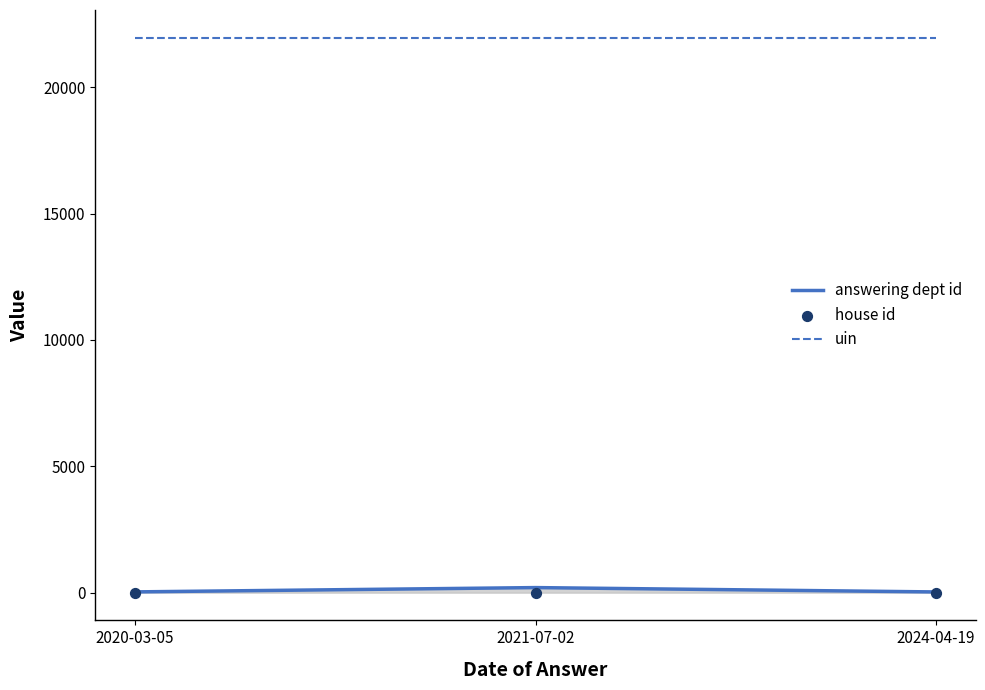

Which series has the largest total across all categories?

uin